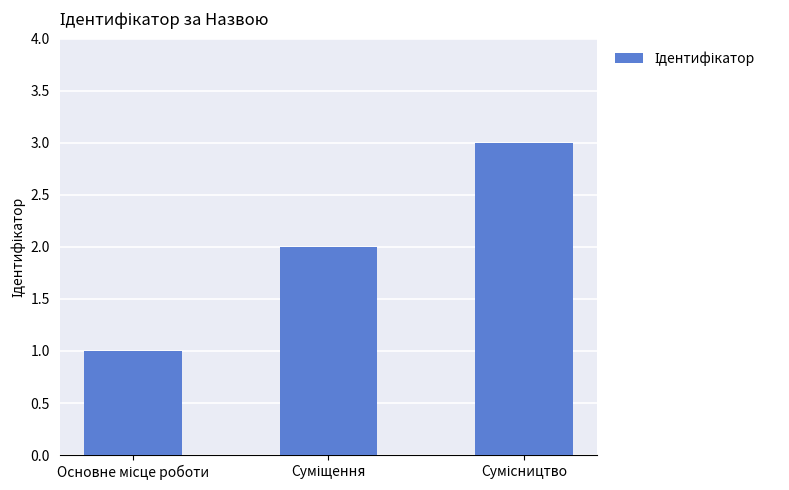

What is the maximum value shown in the chart?

3